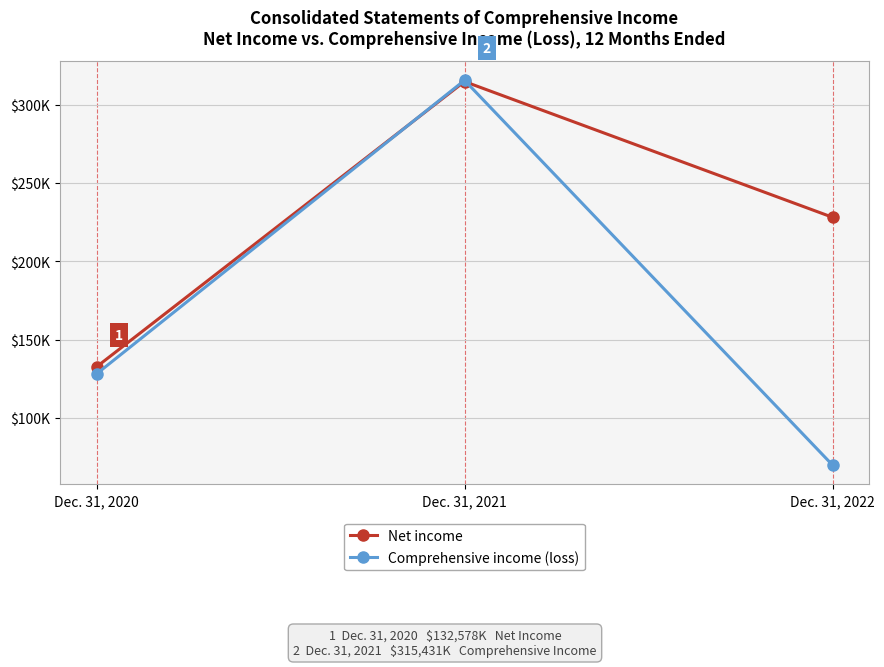

Count the Net income values in the range 132578 to 314647.

3